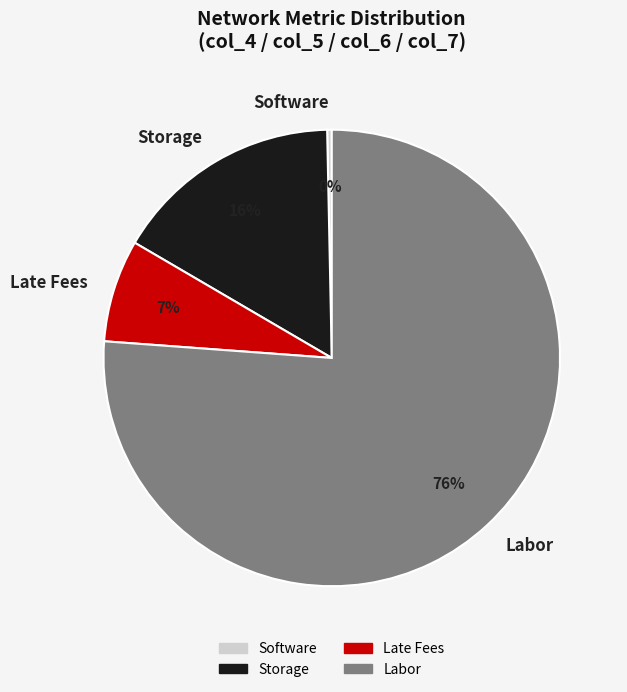

Is the sum of Software and Late Fees greater than half?

No